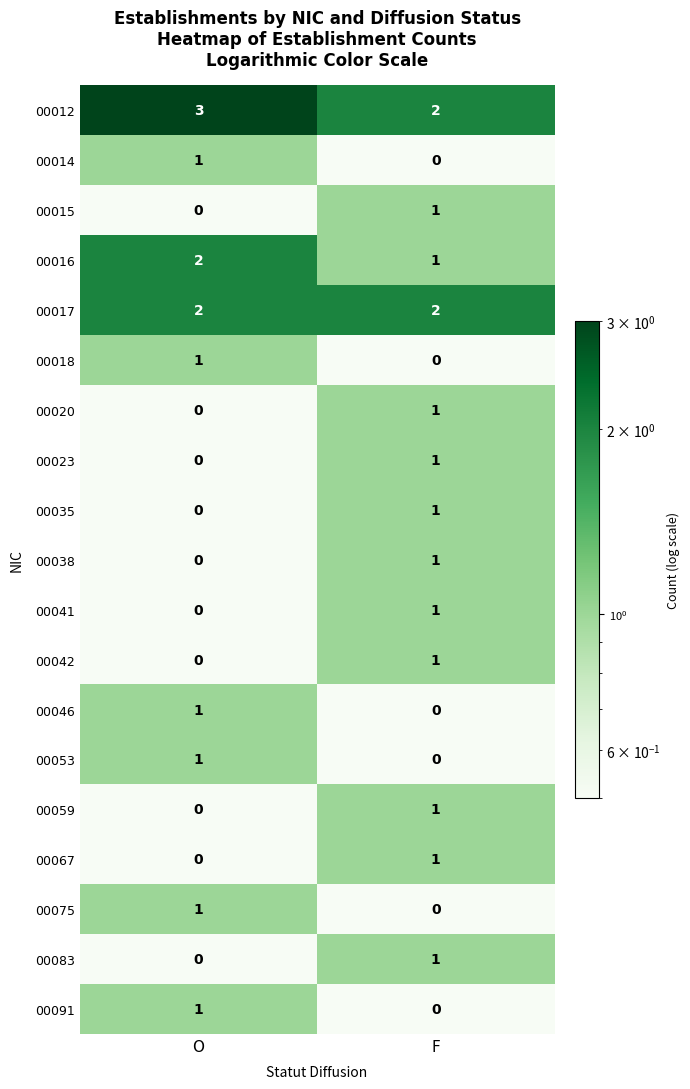

How many series are shown in this chart?

19